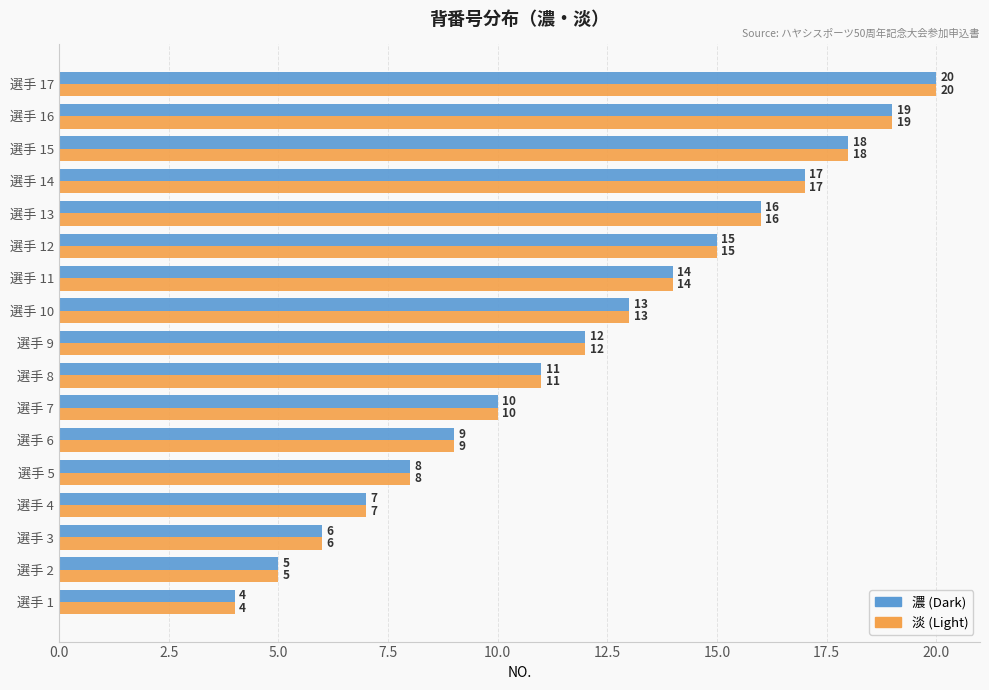

What are all the series names shown in the legend?

濃 (Dark), 淡 (Light)